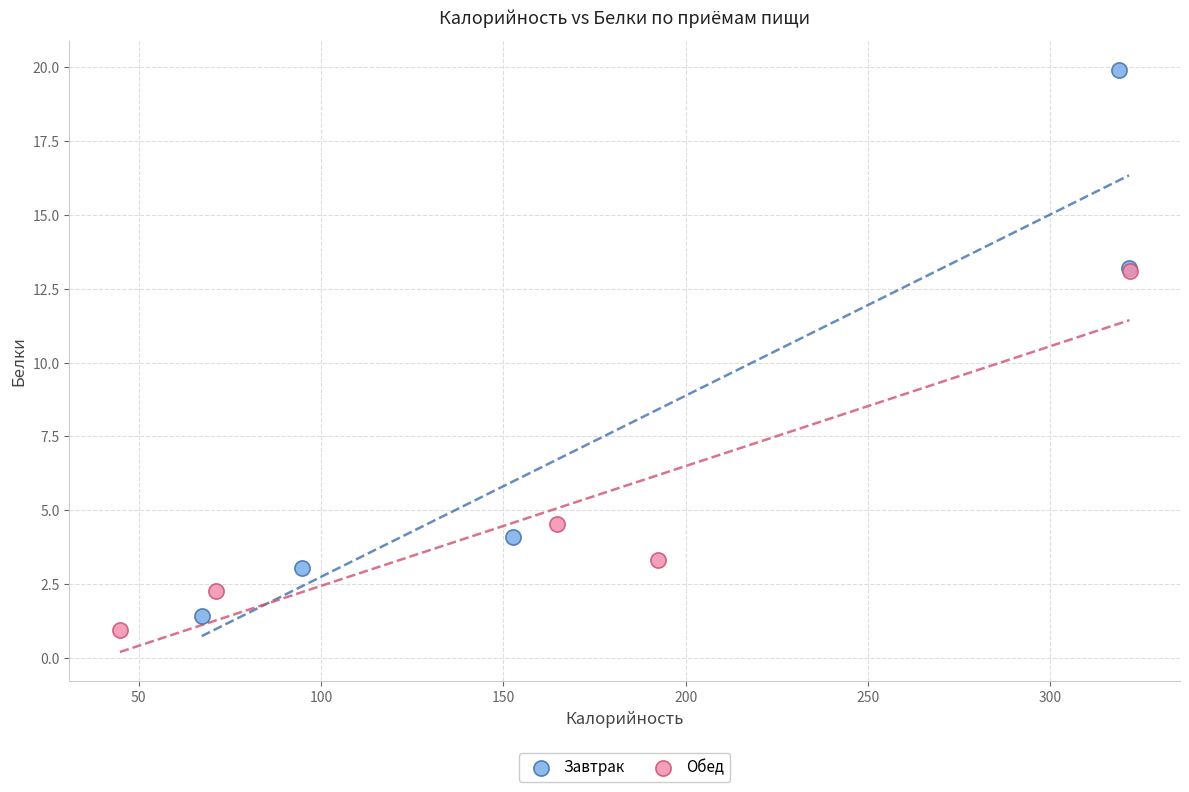

Which series has the widest spread of Y values?

Завтрак